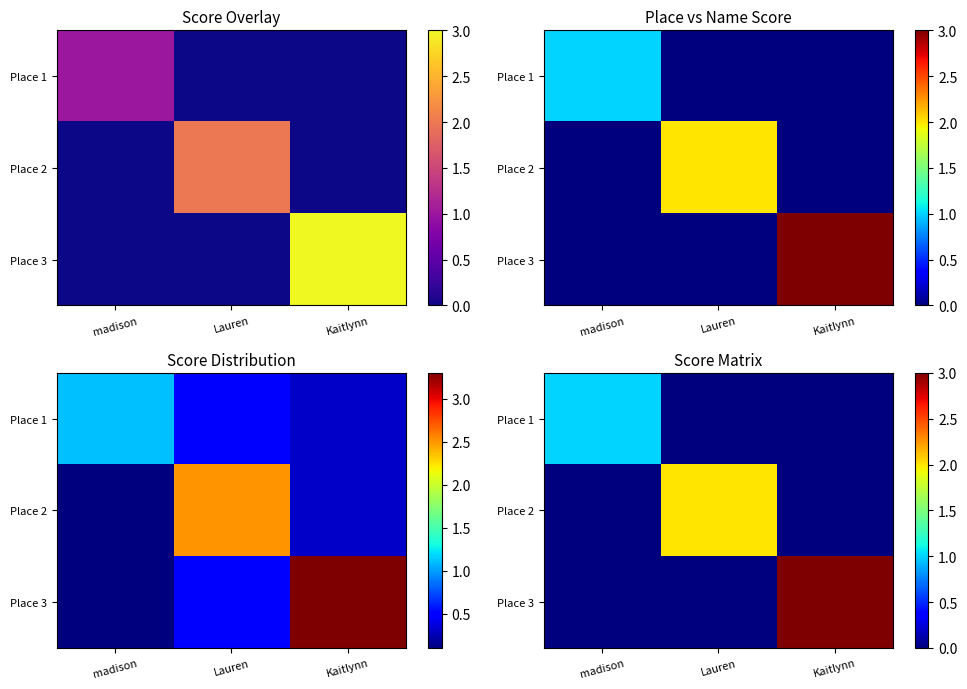

List the series in order of their peak value, highest first.

Place 3, Place 2, Place 1